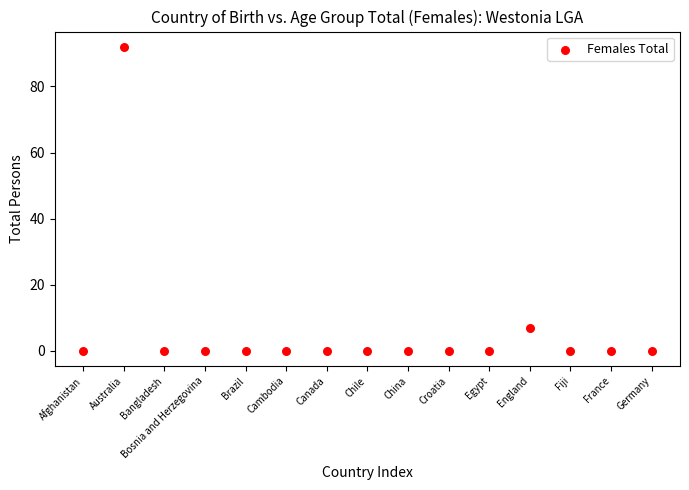

What Y value in the scatter plot is closest to 46?

7